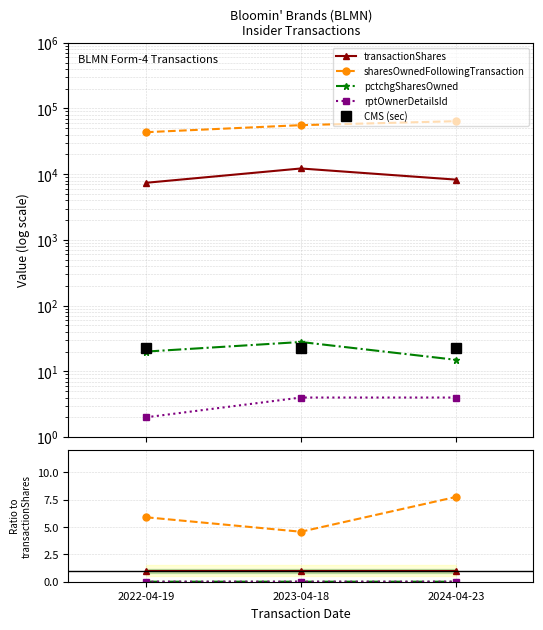

Between 2022-04-19 and 2023-04-18, which series saw the biggest shift?

sharesOwnedFollowingTransaction